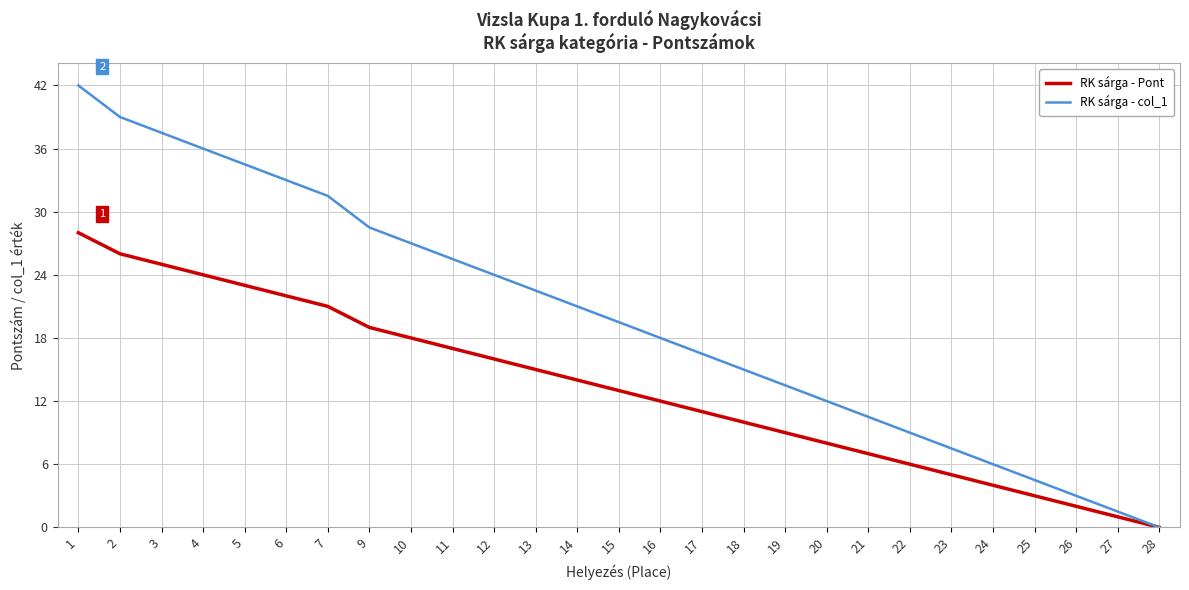

Rank the series by their maximum value, from highest to lowest.

RK sárga - col_1, RK sárga - Pont